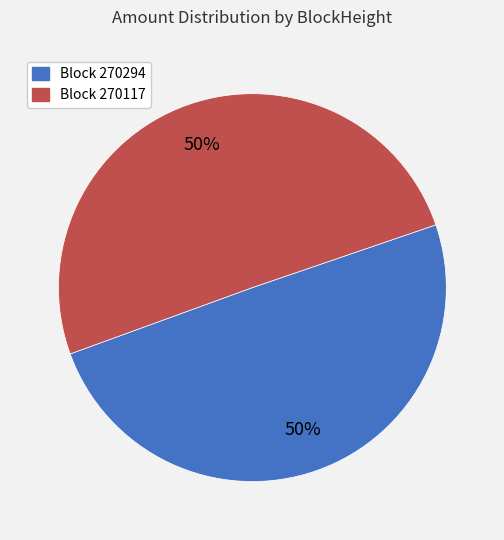

To the nearest percent, what is the average slice percentage?

50%